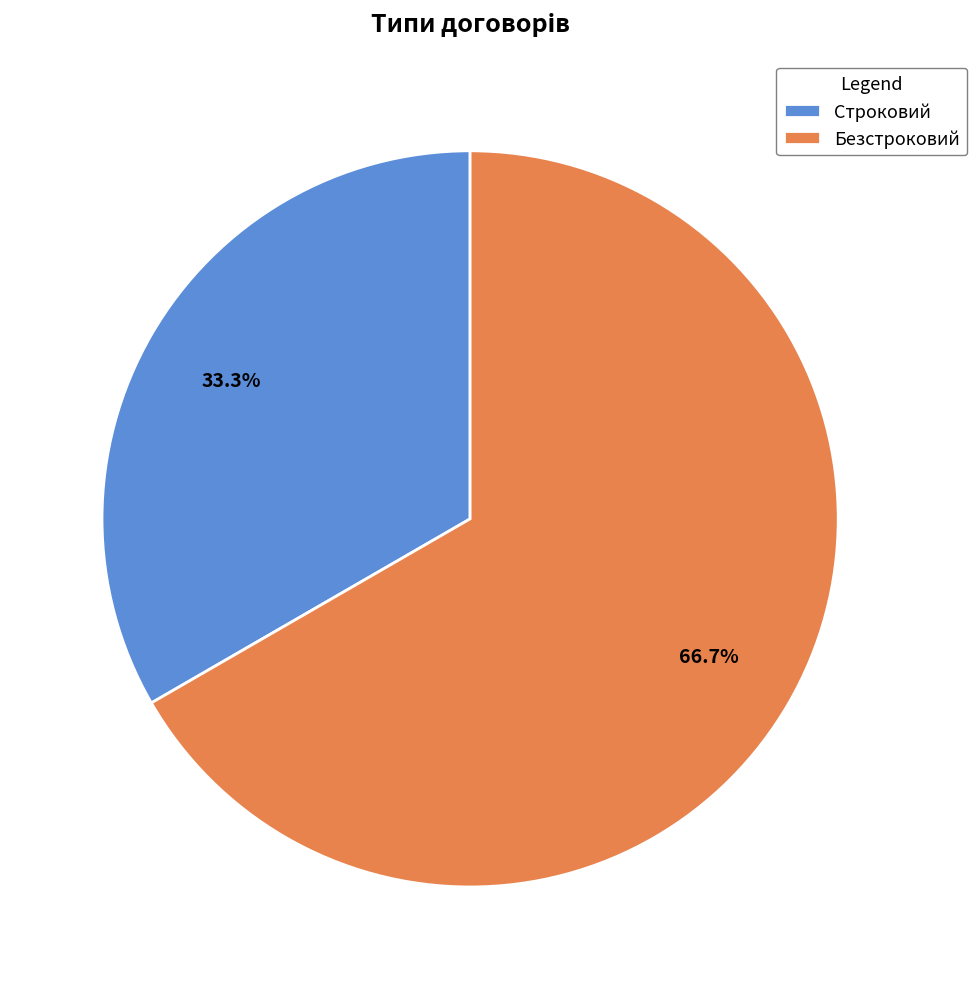

Approximately how many times larger is the value at Строковий compared to Безстроковий?

0.5